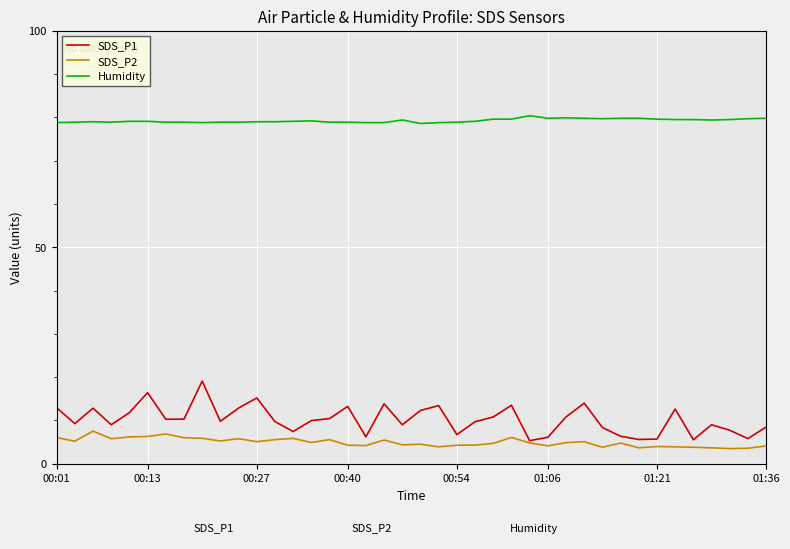

Which series has the largest range (max minus min)?

SDS_P1